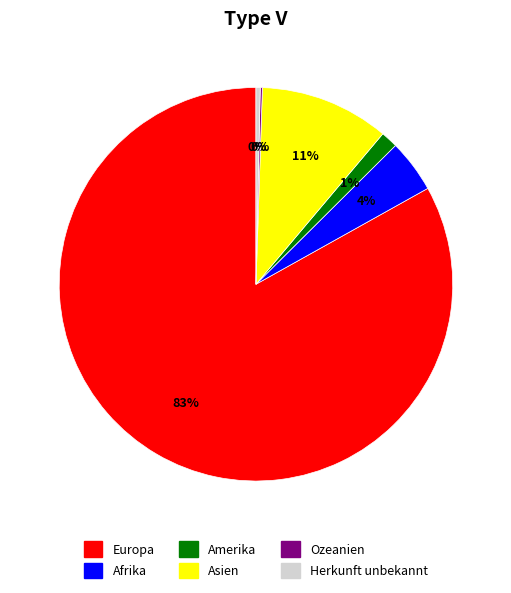

Combined, do Asien and Herkunft unbekannt account for over 50%?

No